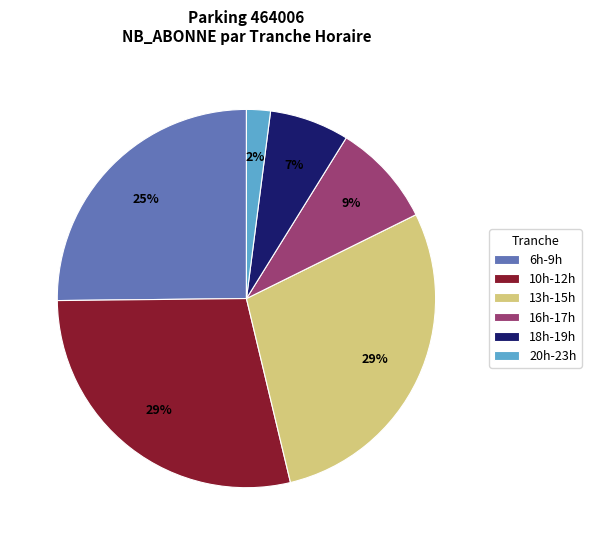

The 13h-15h slice represents 21% of the pie. True or false?

False